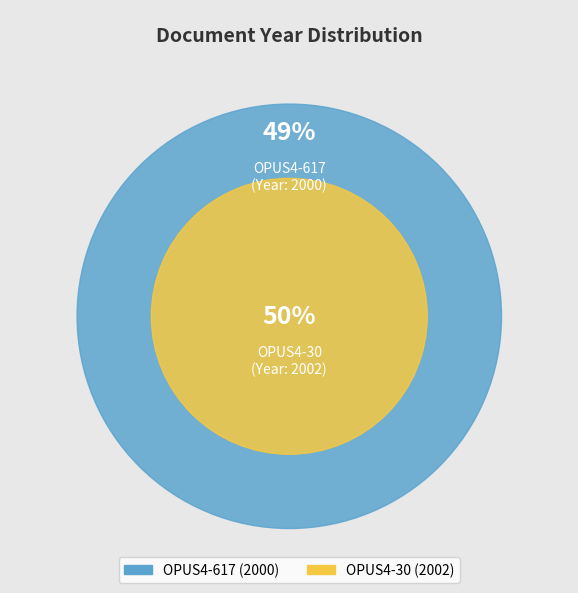

Combined, do OPUS4-617 and OPUS4-30 account for over 50%?

Yes